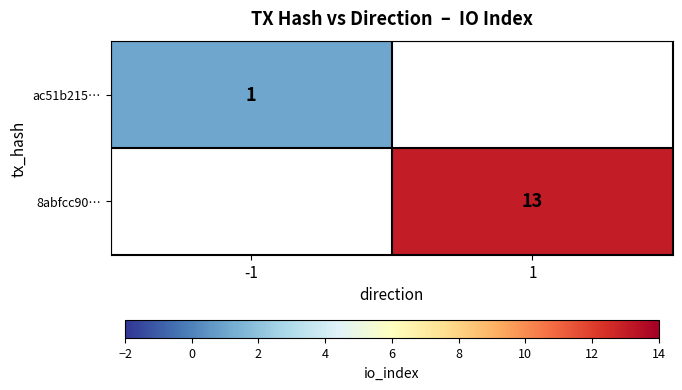

How many categories are shown in the chart?

2